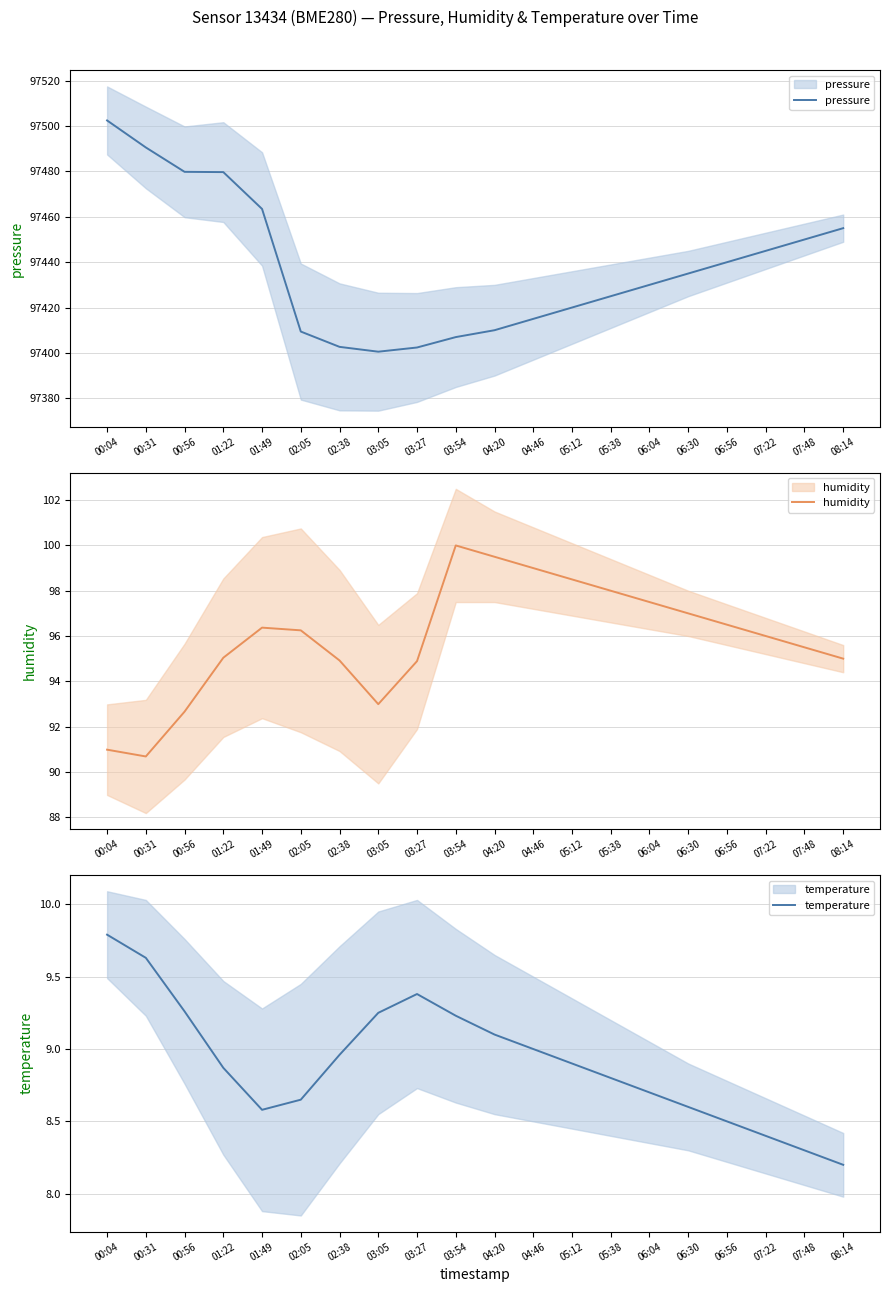

Reading right to left, extract all data points from this chart.

pressure: 97455.0	97450.0	97445.0	97440.0	97435.0	97430.0	97425.0	97420.0	97415.0	97410.0	97407.0	97402.4	97400.5	97402.7	97409.4	97463.5	97479.7	97479.8	97490.6	97502.5
humidity: 95.0	95.5	96.0	96.5	97.0	97.5	98.0	98.5	99.0	99.5	100.0	94.9	93.0	94.9	96.2	96.4	95.0	92.7	90.7	91.0
temperature: 8.2	8.3	8.4	8.5	8.6	8.7	8.8	8.9	9.0	9.1	9.2	9.4	9.2	9.0	8.7	8.6	8.9	9.3	9.6	9.8